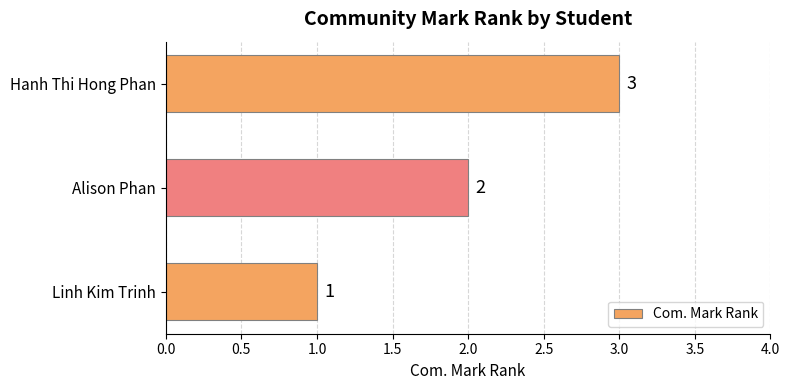

Which has a higher value, Linh Kim Trinh or Hanh Thi Hong Phan?

Hanh Thi Hong Phan